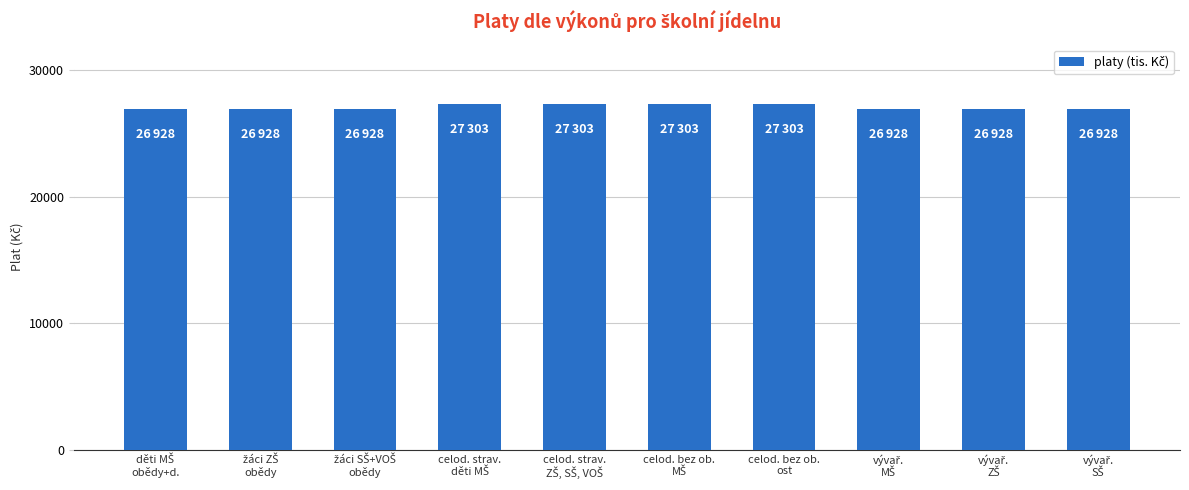

What is the smallest value displayed?

26928